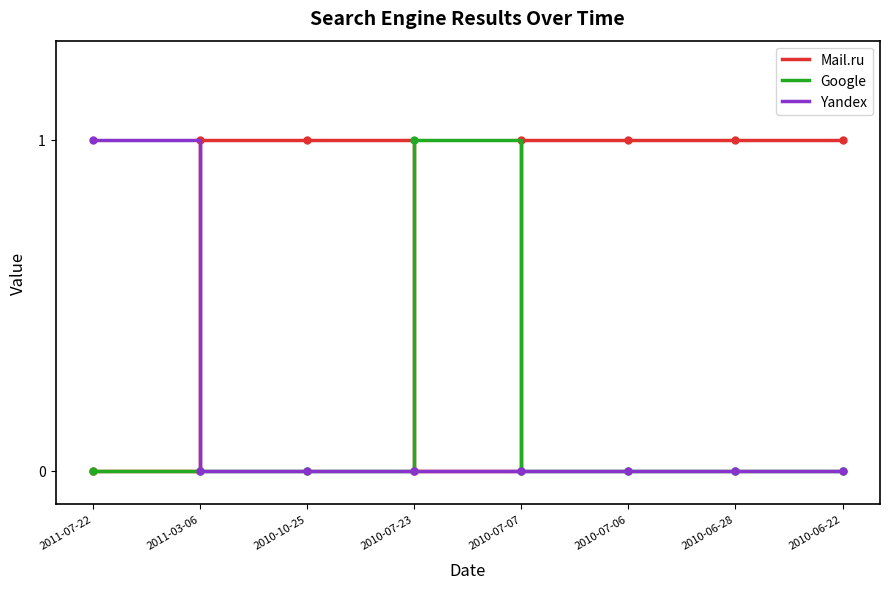

True or false: Google has a value of 0 at 2010-07-06.

True